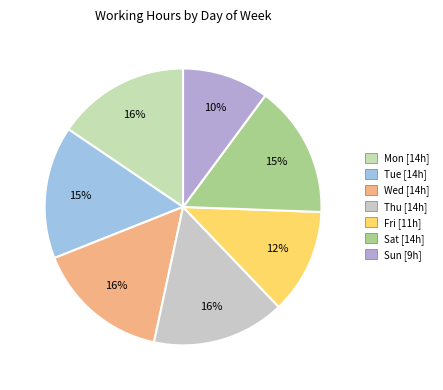

Is there any slice that represents more than half of the pie?

No